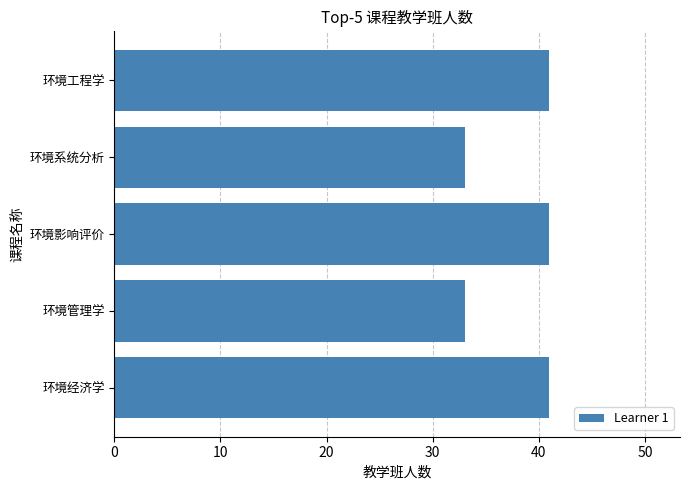

True or false: the data shows 69 at 环境工程学.

False